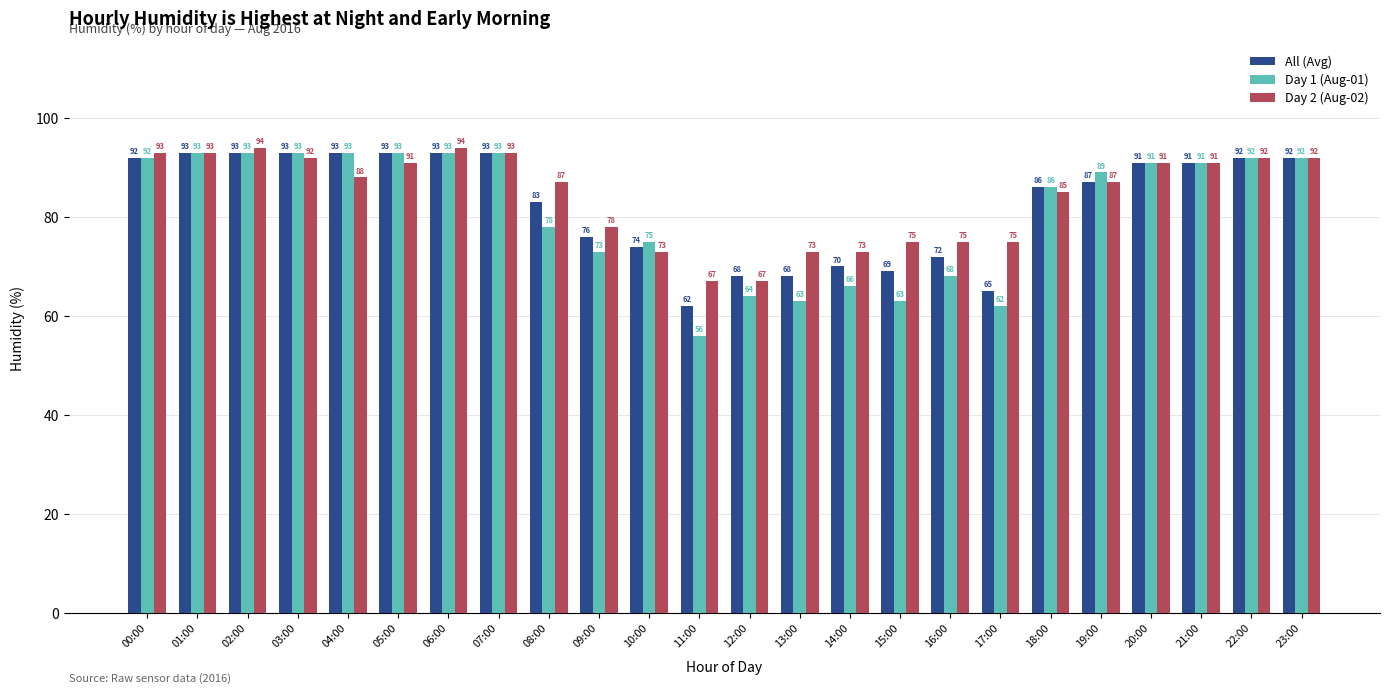

The value of Day 2 (Aug-02) at 13:00 is 126. True or false?

False